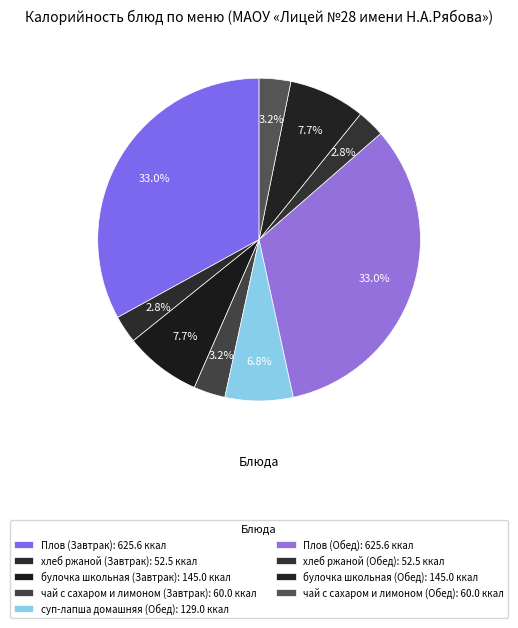

True or false: хлеб ржаной (Обед) accounts for 3% of the total.

True